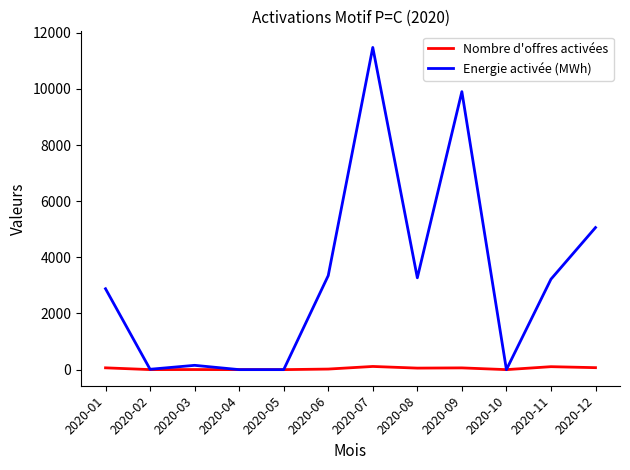

The value of Nombre d'offres activées at 2020-10 is 0.0. True or false?

True